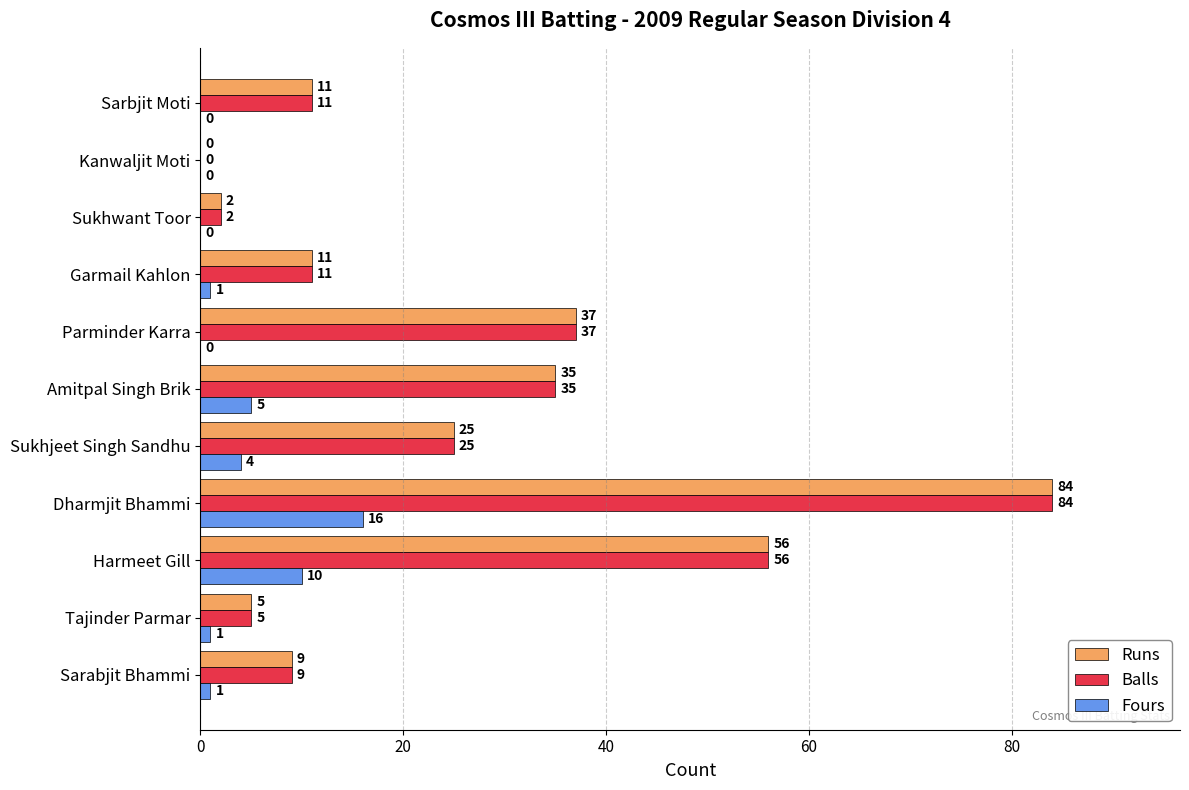

True or false: Balls has a value of 18 at Garmail Kahlon.

False